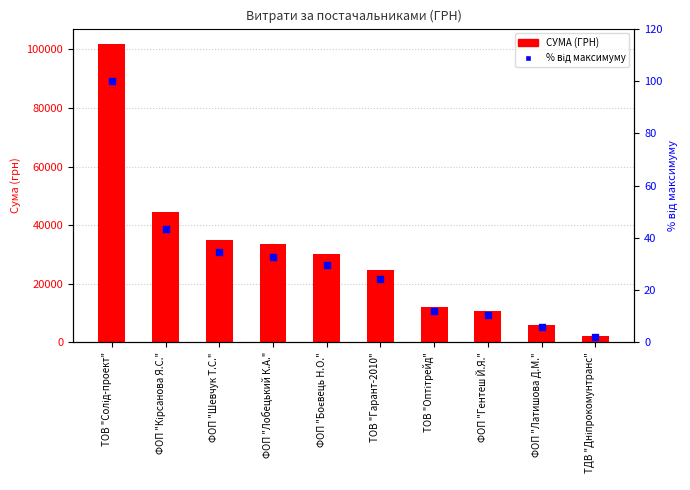

Which series reaches the maximum Y coordinate?

СУМА (ГРН)